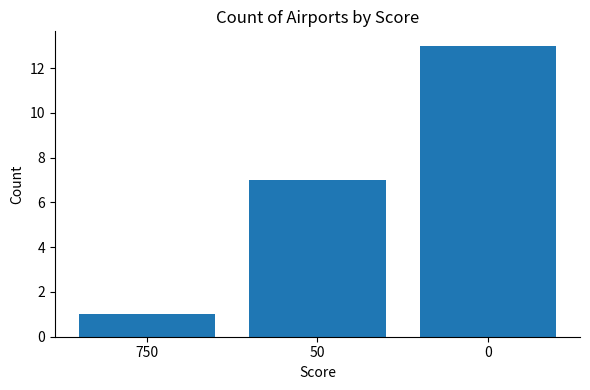

What is the change in value from 750 to 0?

+12